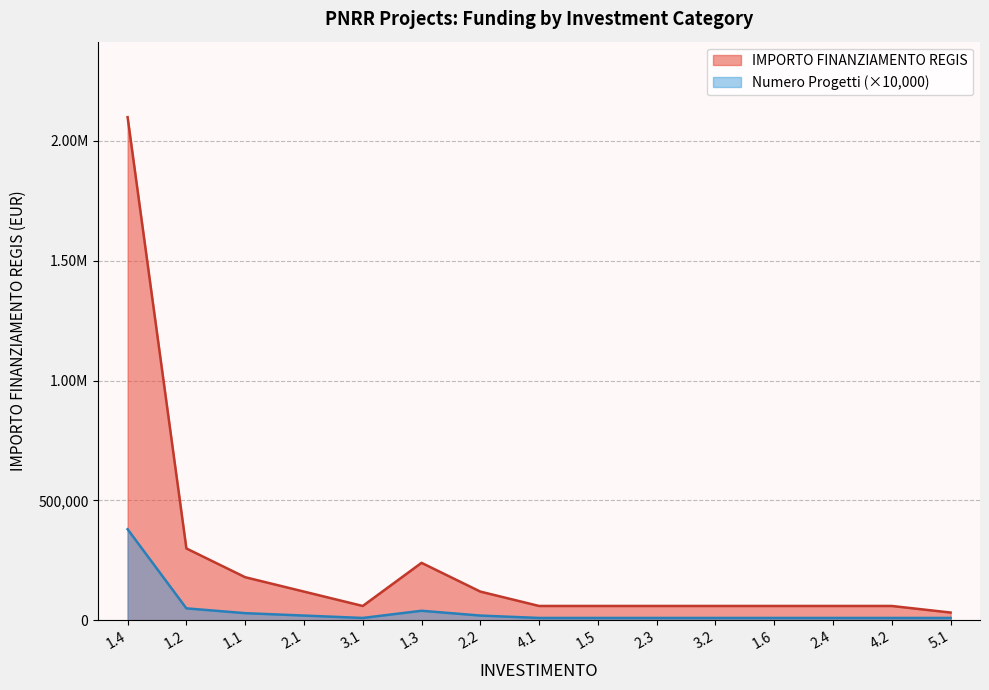

Is it true that the value at 2.1 is 10707?

False